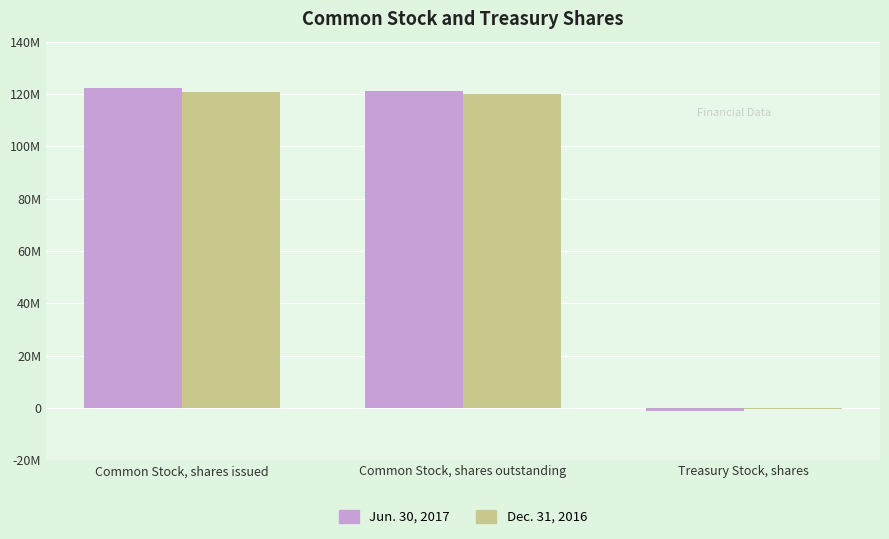

What is the minimum value for Jun. 30, 2017?

-1065000